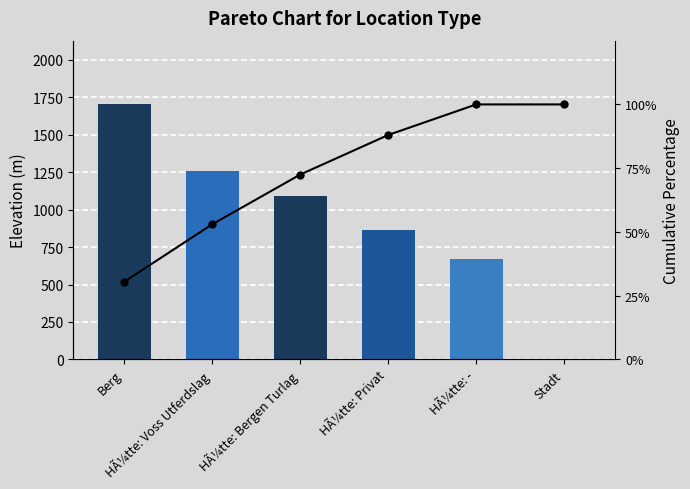

What is the sum of the Elevation values at HÃ¼tte: Voss Utferdslag and HÃ¼tte: Privat?

2127.0